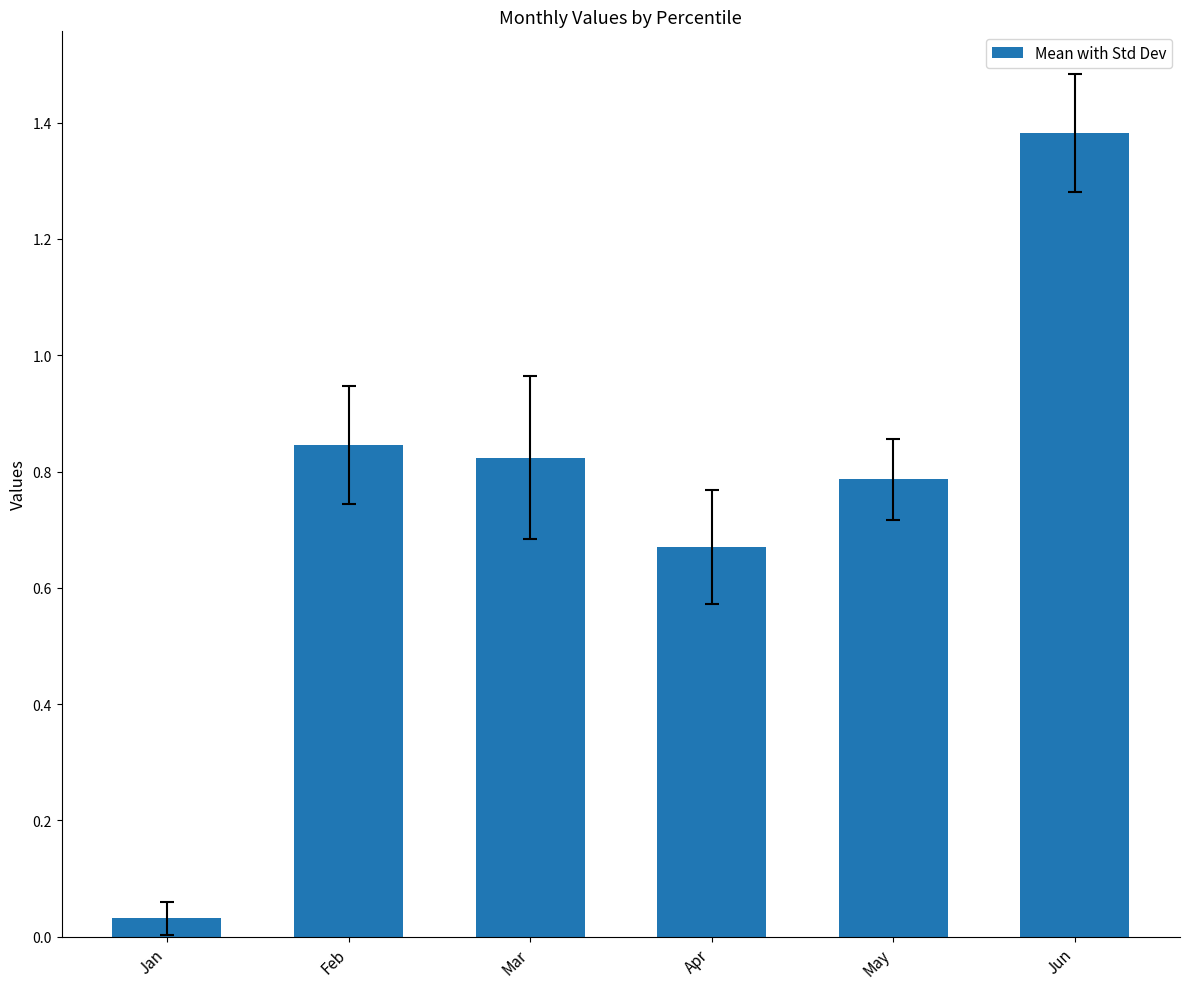

Which category has the lowest value across all series?

Jan